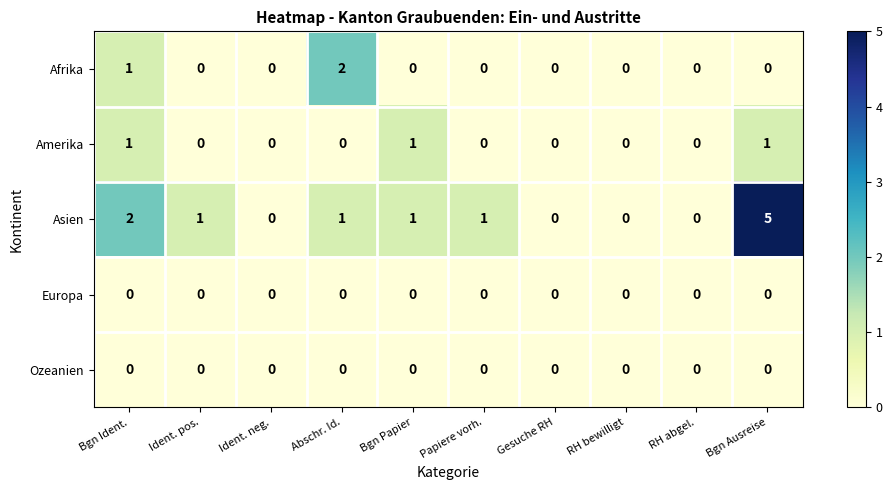

Which series has the largest range (max minus min)?

Asien